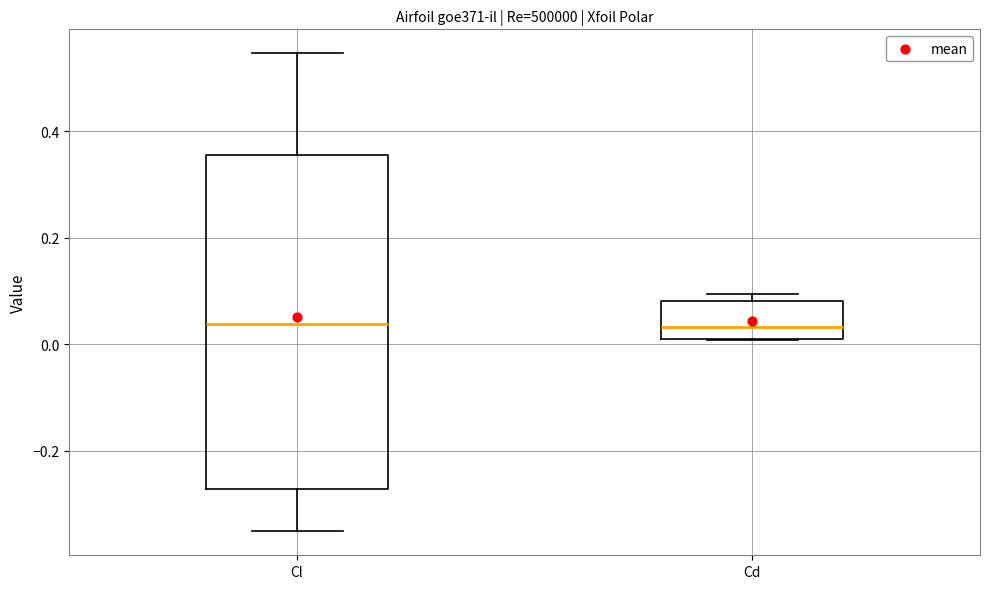

Where is the lower edge of the box for Cd on the y-axis? The values are not printed on the chart, so give them approximately, as read against the axis.

0.02